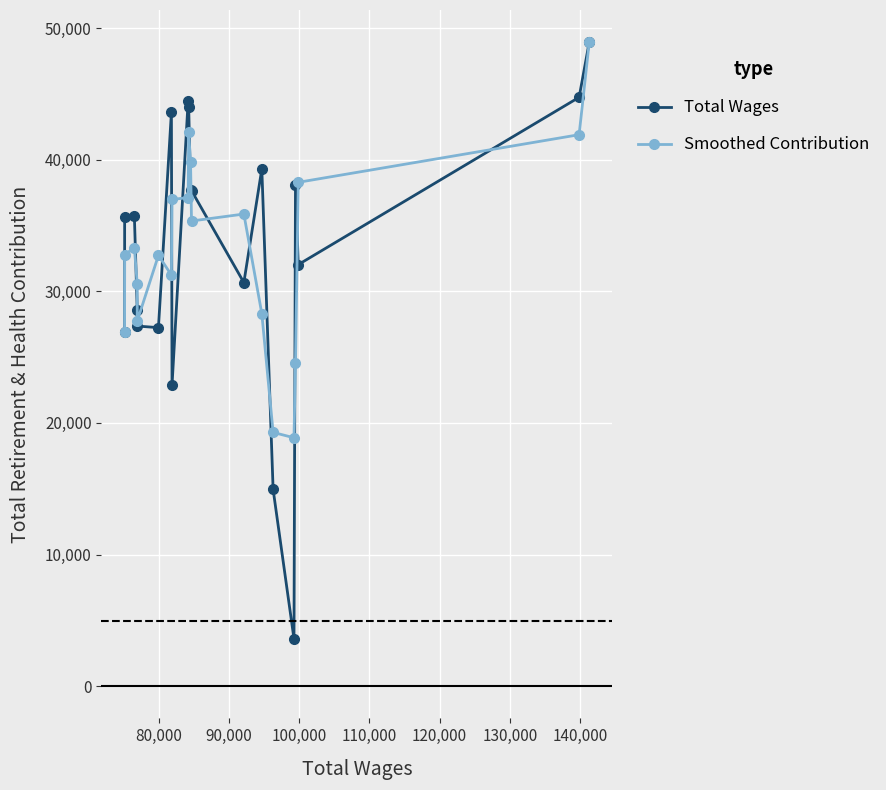

How many lines are shown in the chart?

2